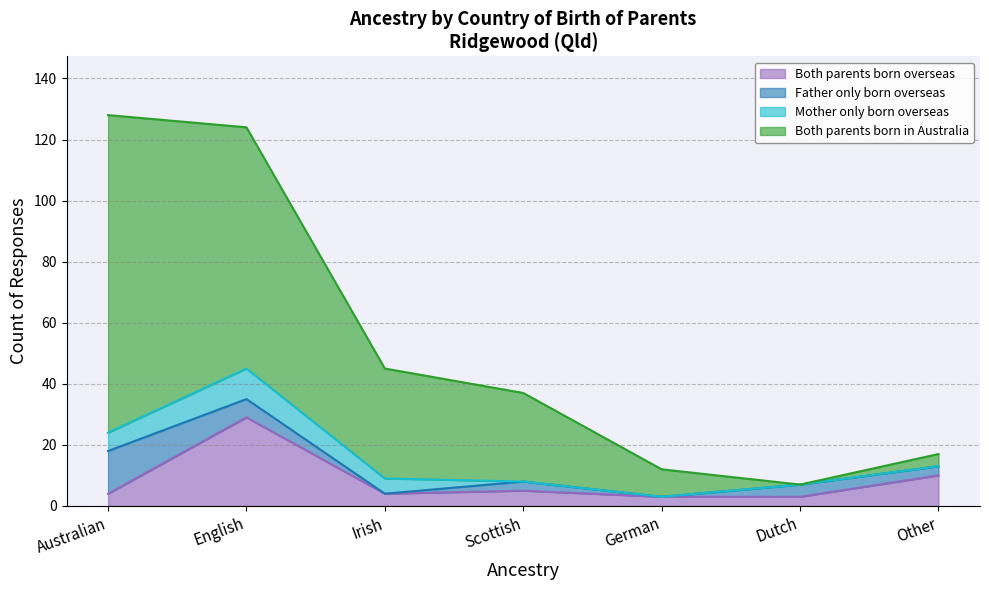

What is the total value across all series at English?

124